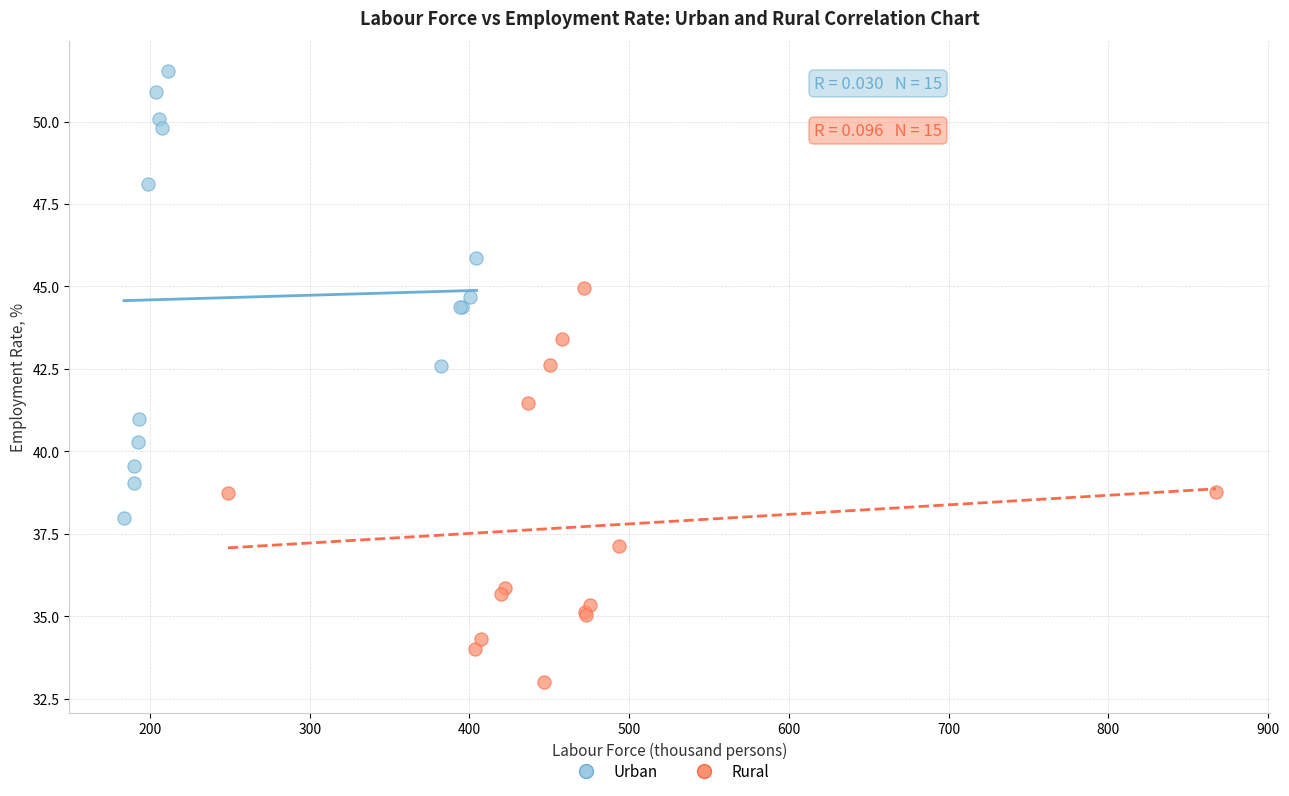

What are all the series names shown in the legend?

Urban, Rural